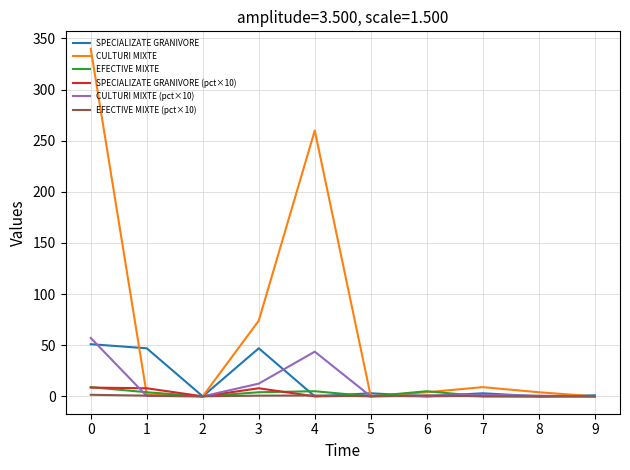

What are all the series names shown in the legend?

SPECIALIZATE GRANIVORE, CULTURI MIXTE, EFECTIVE MIXTE, SPECIALIZATE GRANIVORE (pct×10), CULTURI MIXTE (pct×10), EFECTIVE MIXTE (pct×10)